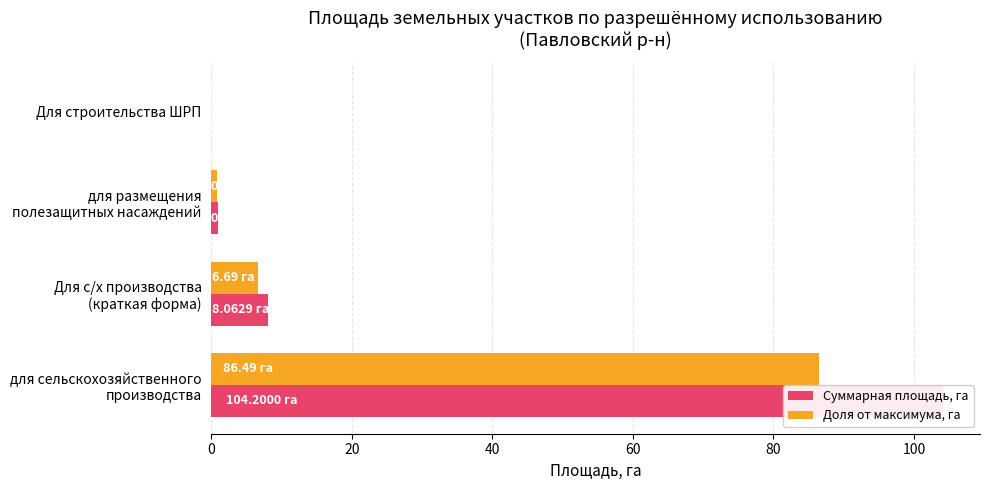

What is the total value across all series at Для с/х производства (краткая форма)?

14.8